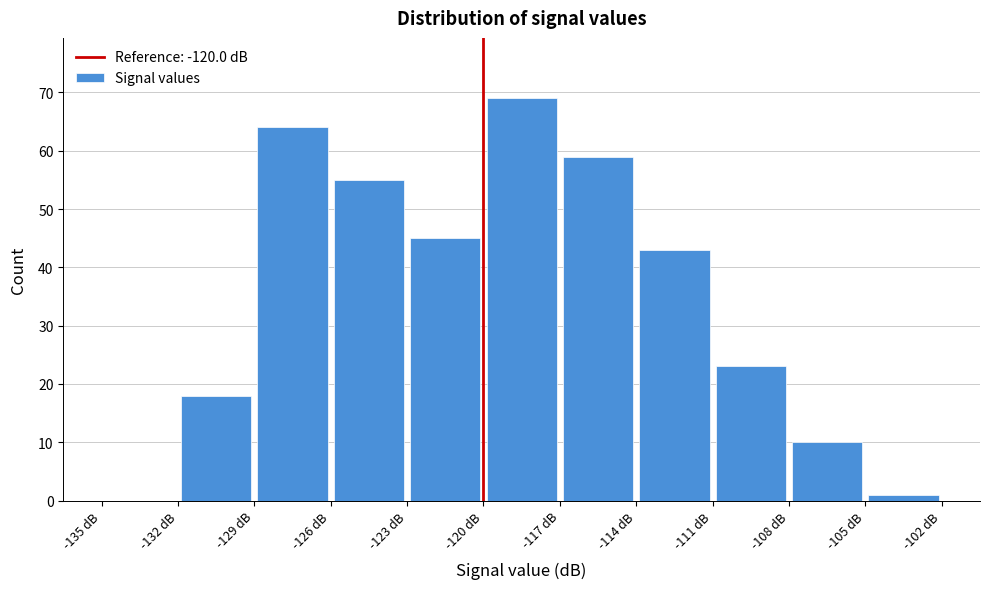

Reading left to right, transcribe this chart: for each bar, give the range it covers on the x-axis and its height. The values are not printed on the chart, so give them approximately, as read against the axis.

-135 to -132: 0
-132 to -129: 18
-129 to -126: 64
-126 to -123: 55
-123 to -120: 45
-120 to -117: 69
-117 to -114: 59
-114 to -111: 43
-111 to -108: 23
-108 to -105: 10
-105 to -102: 1